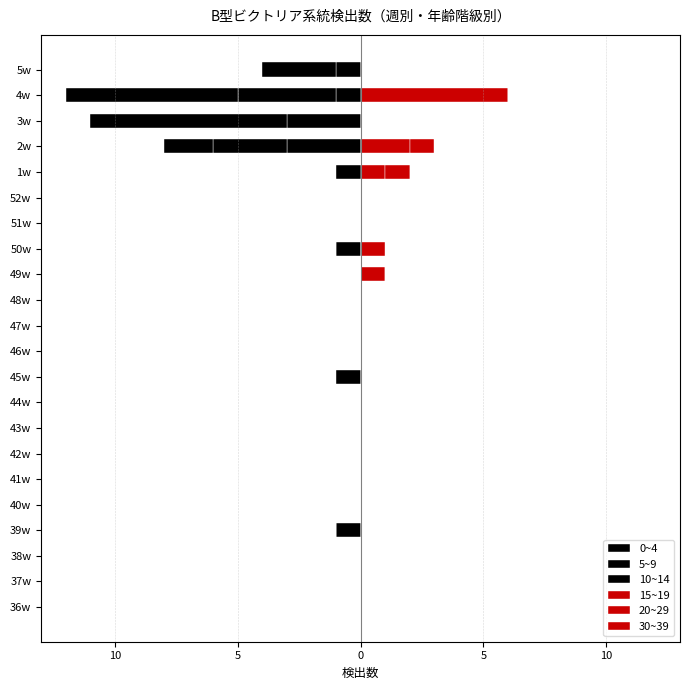

Reading left to right, extract all data points from this chart.

0~4: 0	0	0	-1	0	0	0	0	0	0	0	0	0	0	0	0	0	0	-3	0	-1	0
5~9: 0	0	0	0	0	0	0	0	0	0	0	0	0	0	-1	0	0	0	-3	-3	-4	-1
10~14: 0	0	0	0	0	0	0	0	0	-1	0	0	0	0	0	0	0	-1	-2	-8	-7	-3
15~19: 0	0	0	0	0	0	0	0	0	0	0	0	0	0	0	0	0	1	0	0	6	0
20~29: 0	0	0	0	0	0	0	0	0	0	0	0	0	1	0	0	0	1	2	0	0	0
30~39: 0	0	0	0	0	0	0	0	0	0	0	0	0	0	1	0	0	0	1	0	0	0